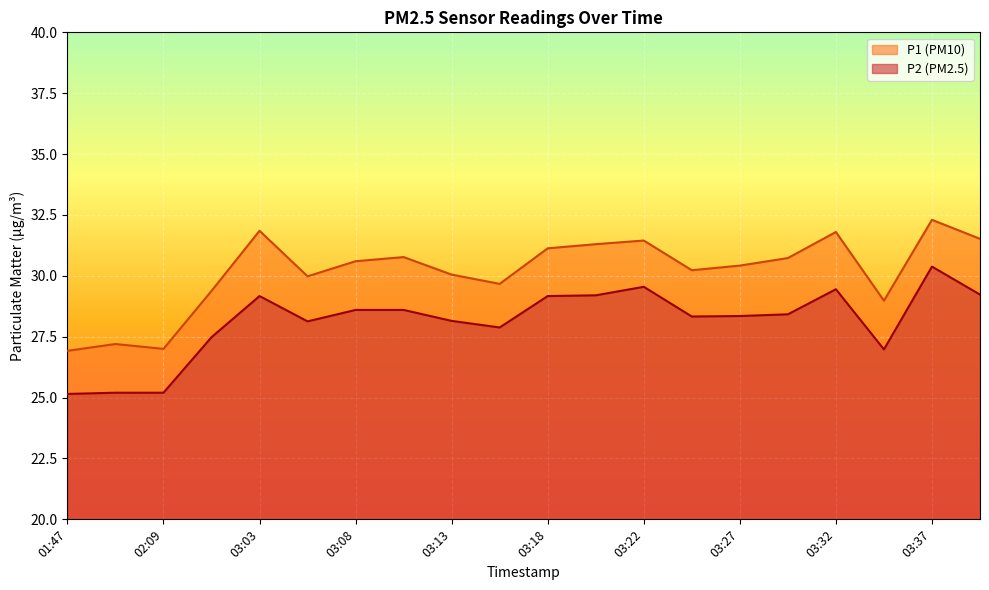

Where does the P1 series first go above 30?

03:03